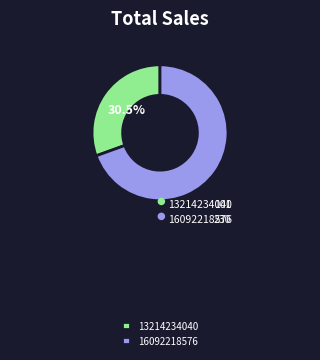

What is the majority slice?

16092218576